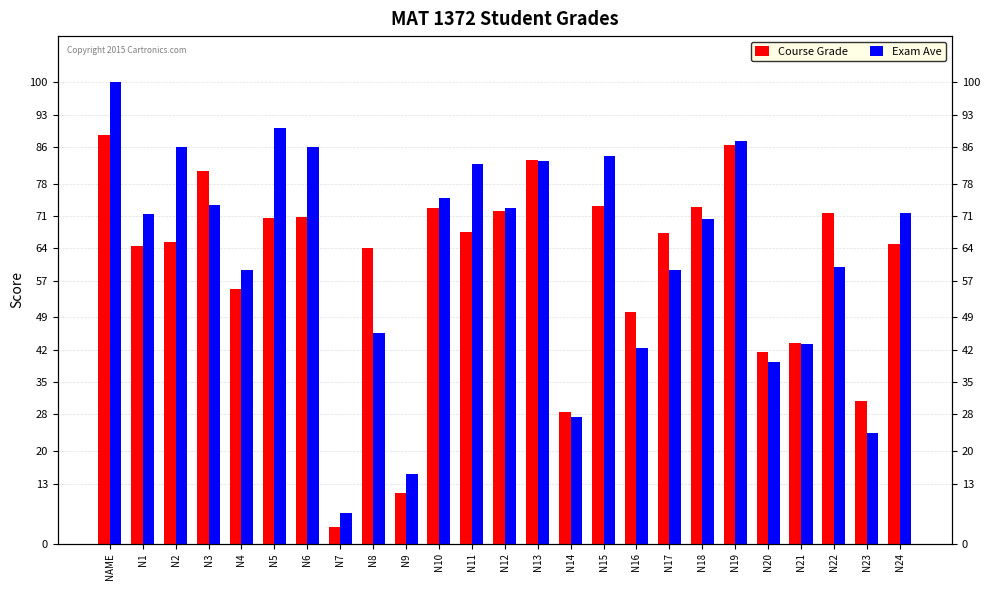

The value of Exam Ave at N10 is 75.0. True or false?

True